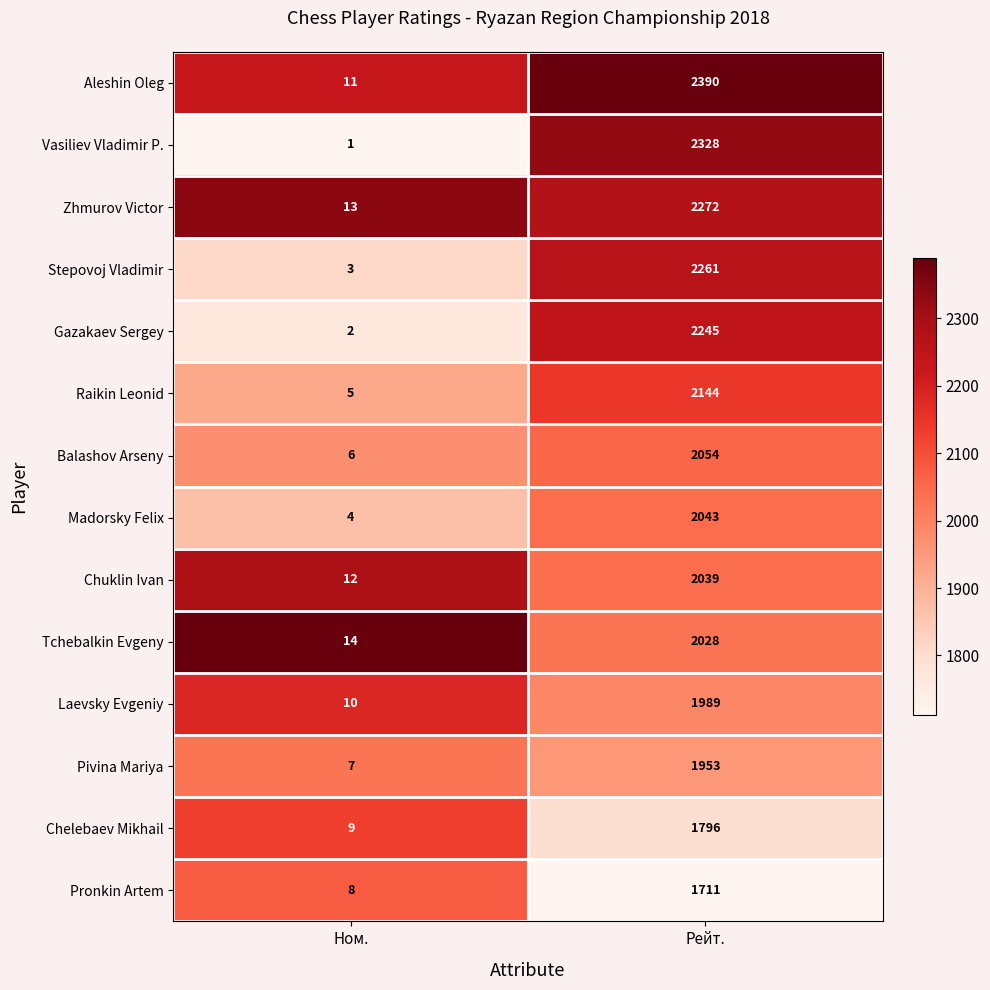

List the series in order of their peak value, lowest first.

Pronkin Artem, Chelebaev Mikhail, Pivina Mariya, Laevsky Evgeniy, Tchebalkin Evgeny, Chuklin Ivan, Madorsky Felix, Balashov Arseny, Raikin Leonid, Gazakaev Sergey, Stepovoj Vladimir, Zhmurov Victor, Vasiliev Vladimir P., Aleshin Oleg